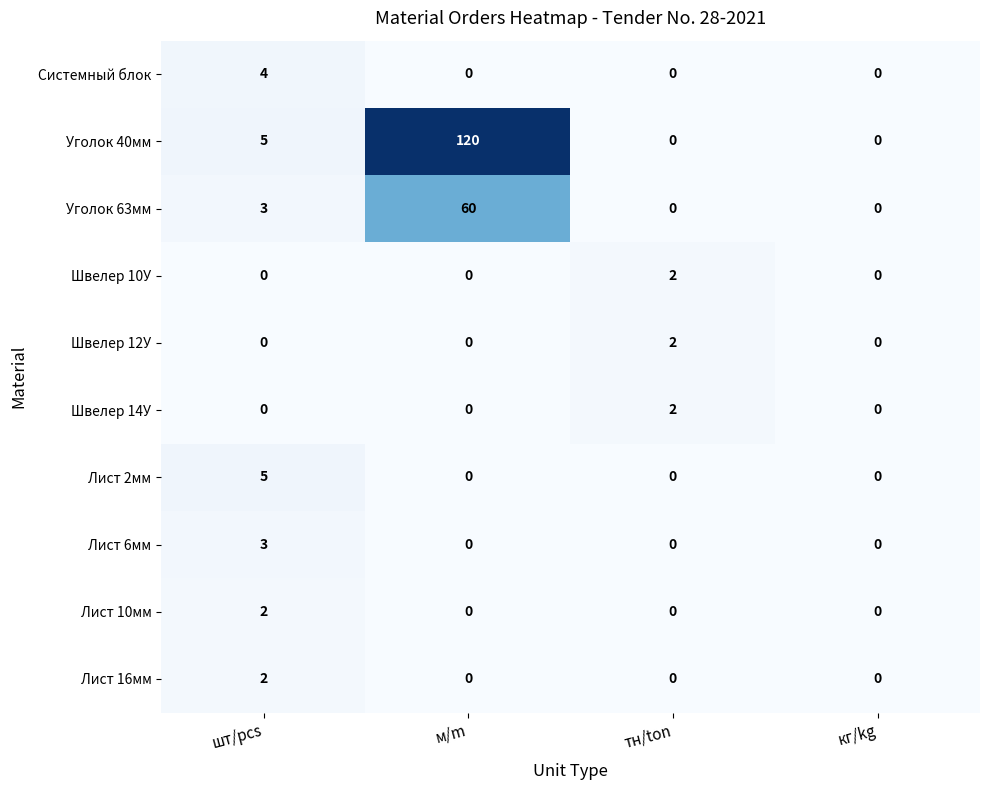

How many Швелер 10У values are between 0 and 2?

4